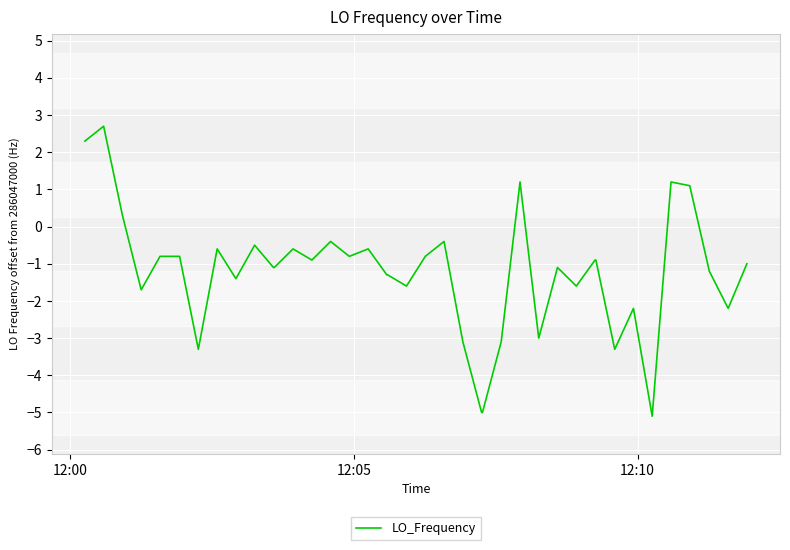

What is the maximum value shown in the chart?

2.7